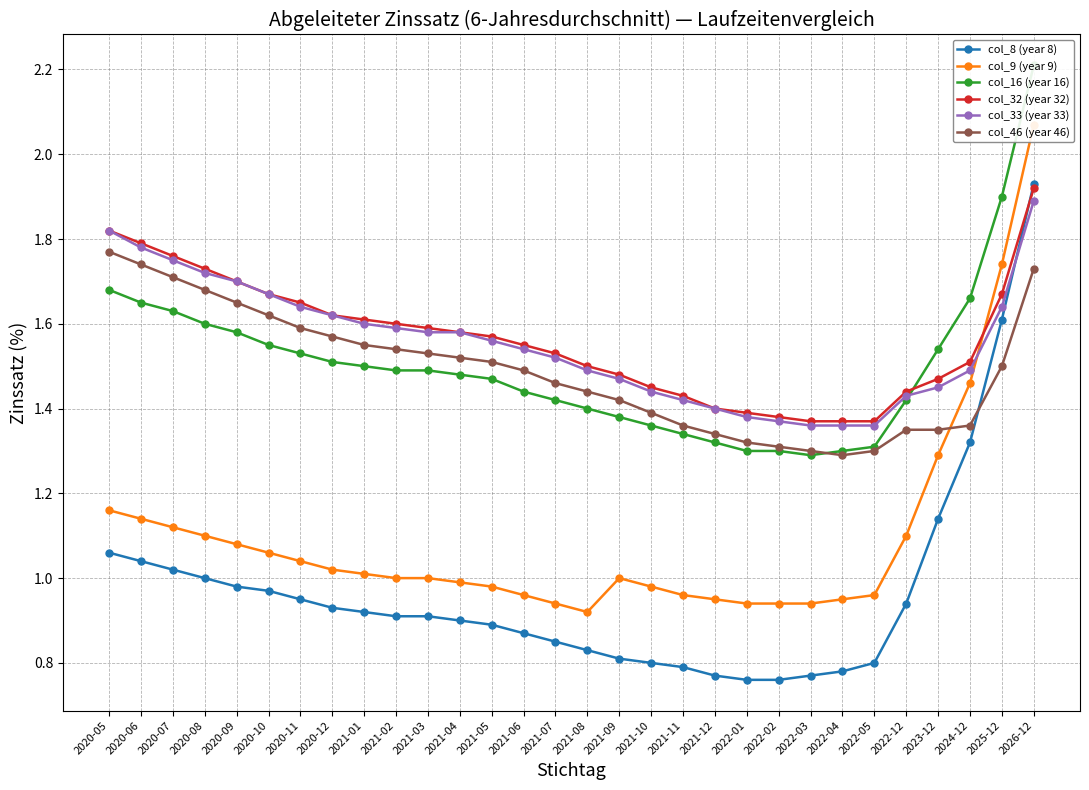

True or false: col_8 (year 8) and col_9 (year 9) cross at least once.

False